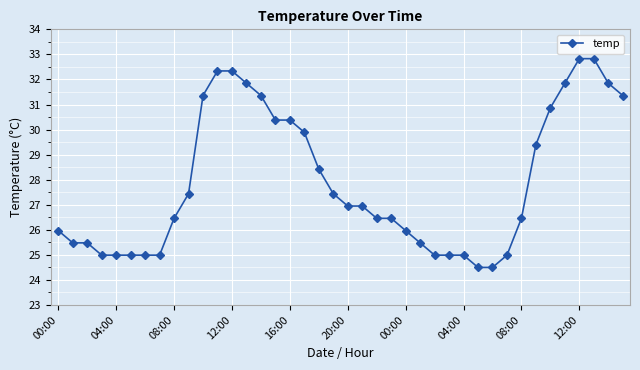

What is the value of the 13th point from the left?

32.3